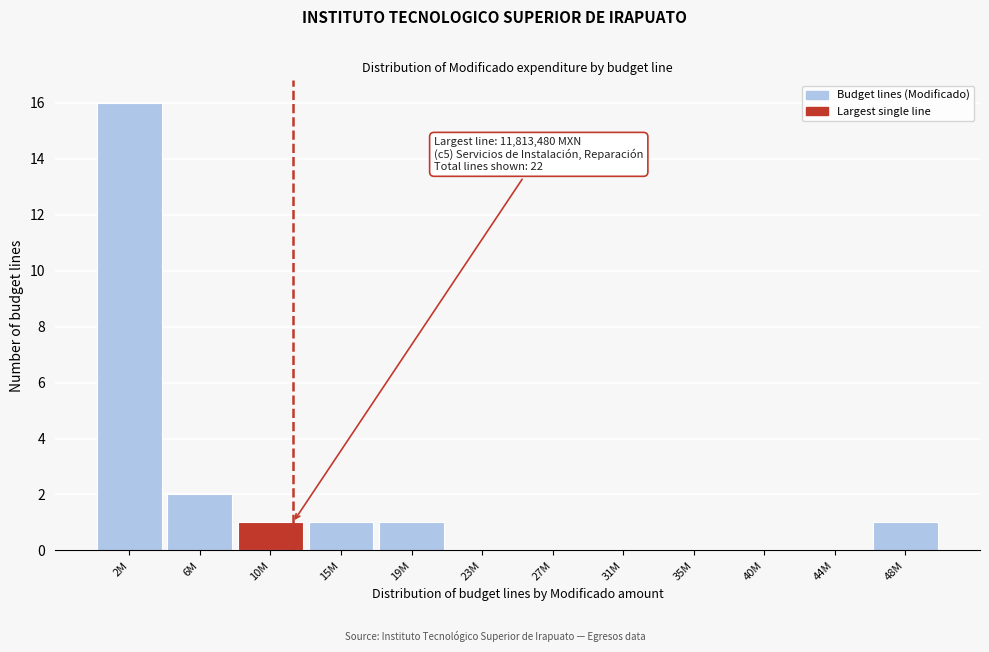

Reading left to right, extract all data points from this chart.

2M=16	6M=2	10M=1	15M=1	19M=1	23M=0	27M=0	31M=0	35M=0	40M=0	44M=0	48M=1